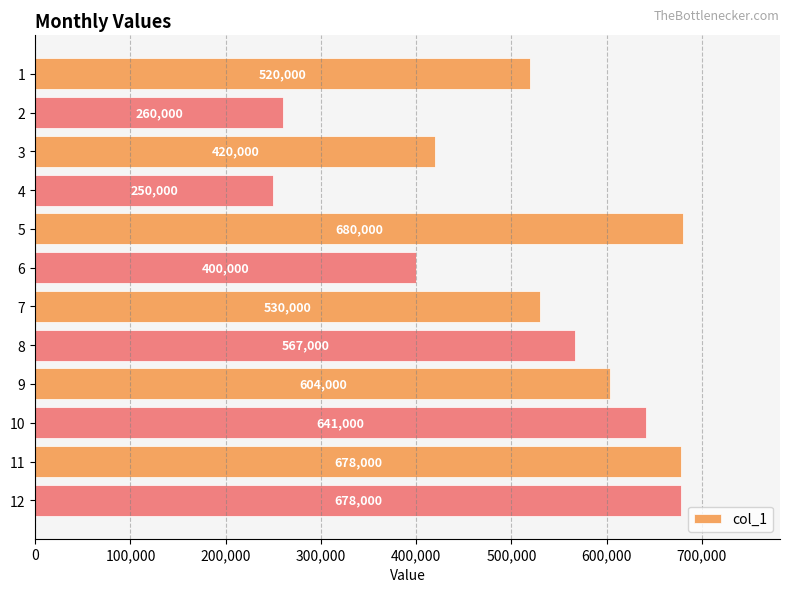

What is the sum of all values?

6228000